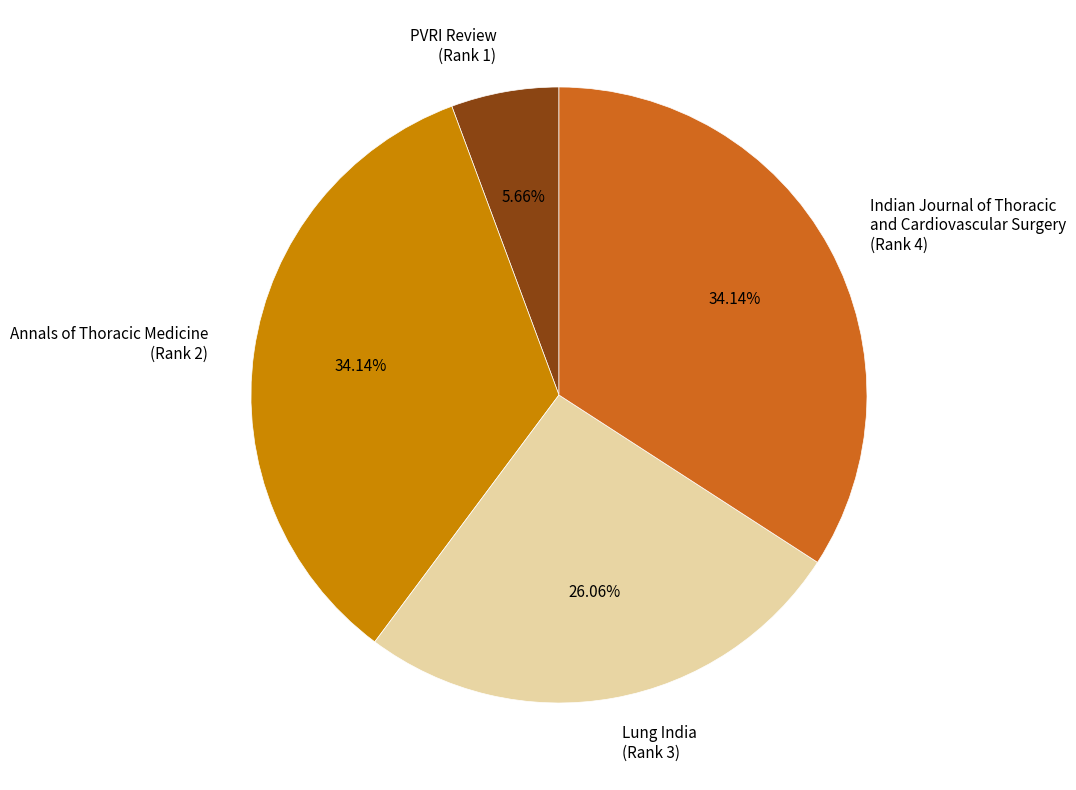

Is there any slice that represents more than half of the pie?

No